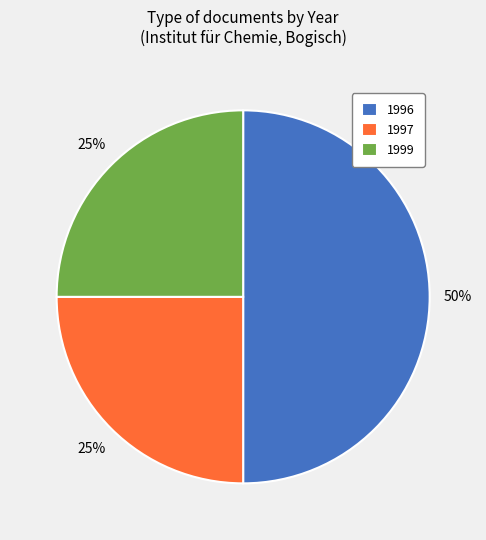

Which slice is the largest?

1996